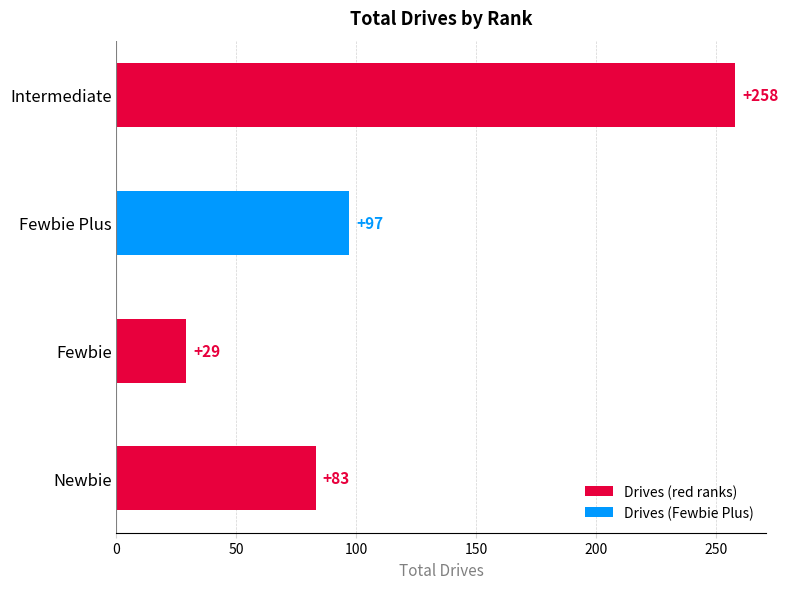

What position from the bottom is Fewbie Plus?

3